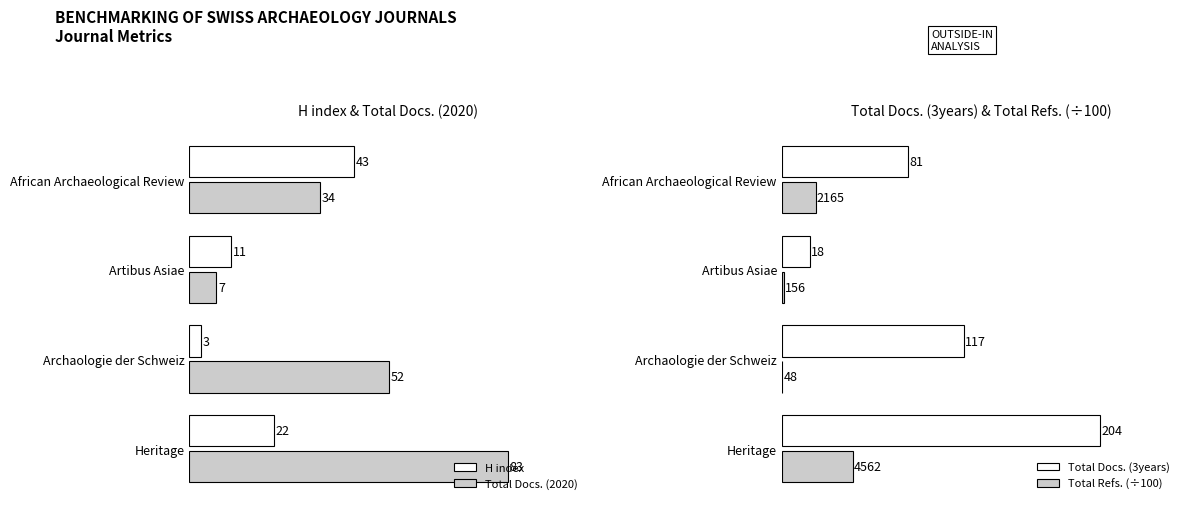

Which category has the lowest value in the H index series?

Archaologie der Schweiz